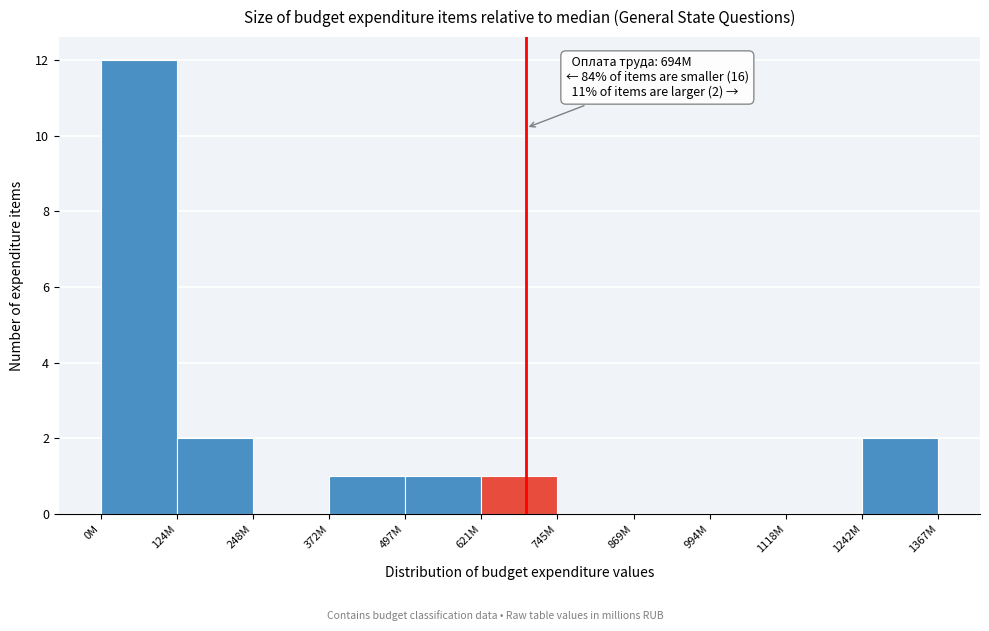

Reading left to right, transcribe all the data shown in this chart.

0M=12	124M=2	248M=0	372M=1	497M=1	621M=1	745M=0	869M=0	994M=0	1118M=0	1242M=2